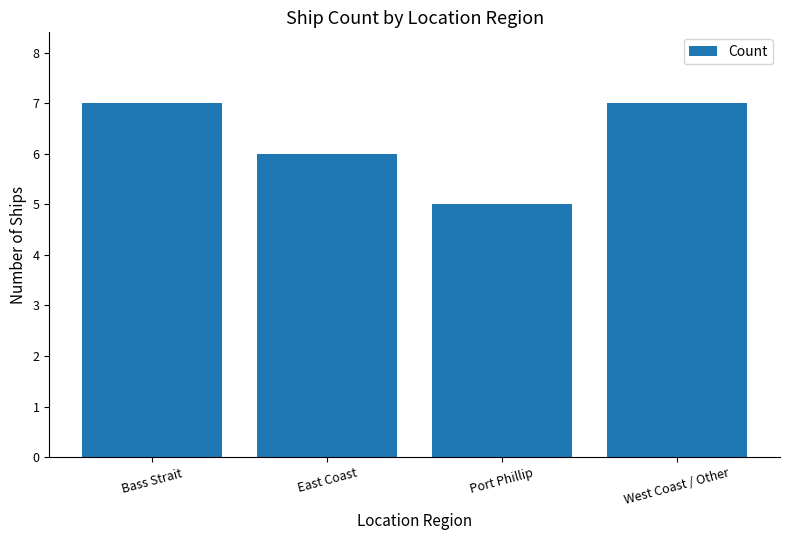

What is the label of the 1st bar from the right?

West Coast / Other